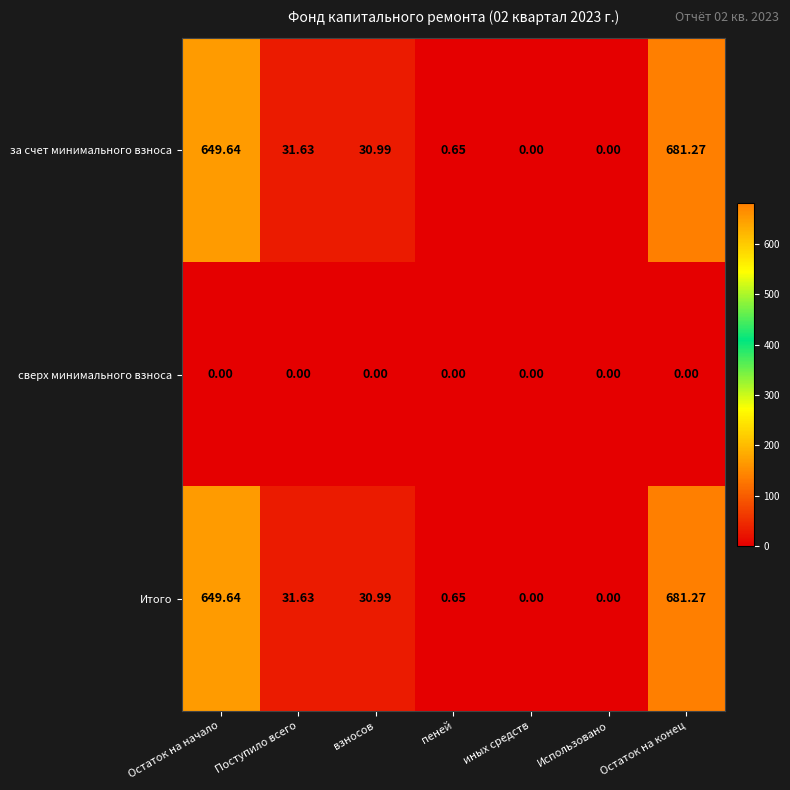

At which label does за счет минимального взноса first exceed 30?

Остаток на начало